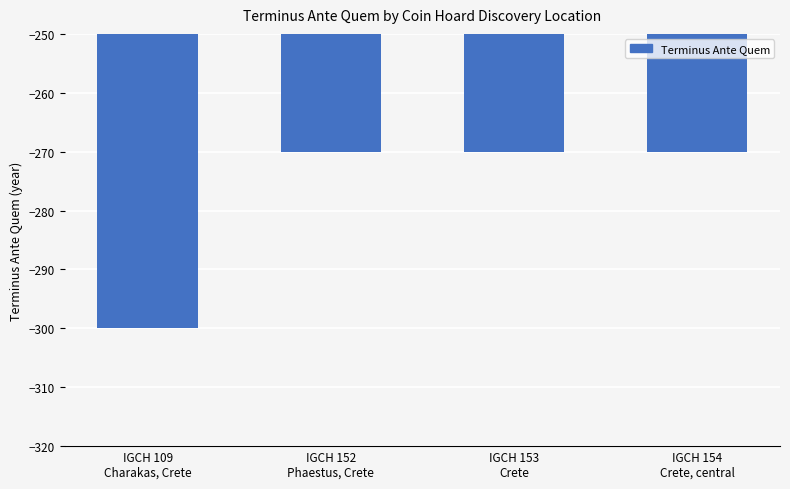

What is the label of the 4th bar from the right?

IGCH 109
Charakas, Crete